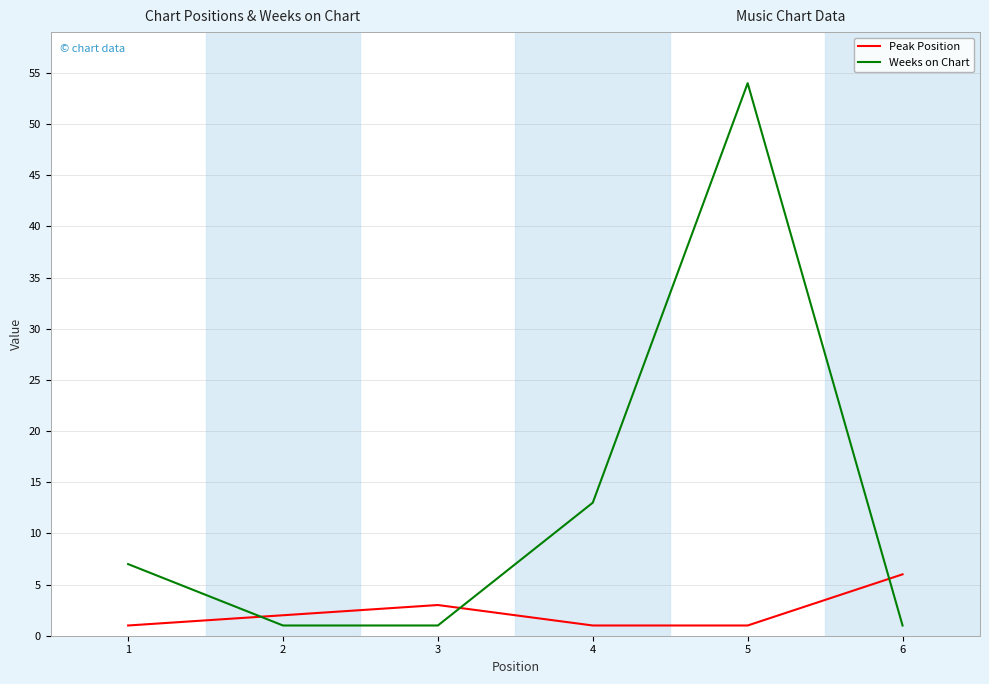

List the series in order of their overall mean, lowest first.

Peak Position, Weeks on Chart